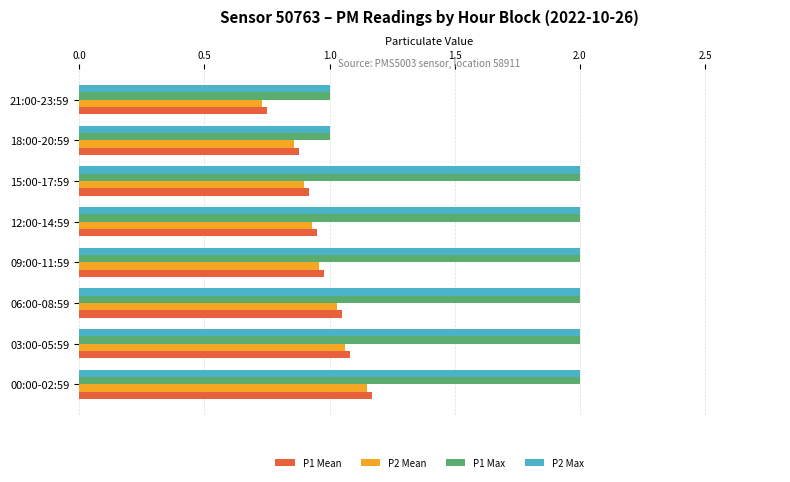

True or false: P1 Max has a value of 3.5 at 06:00-08:59.

False